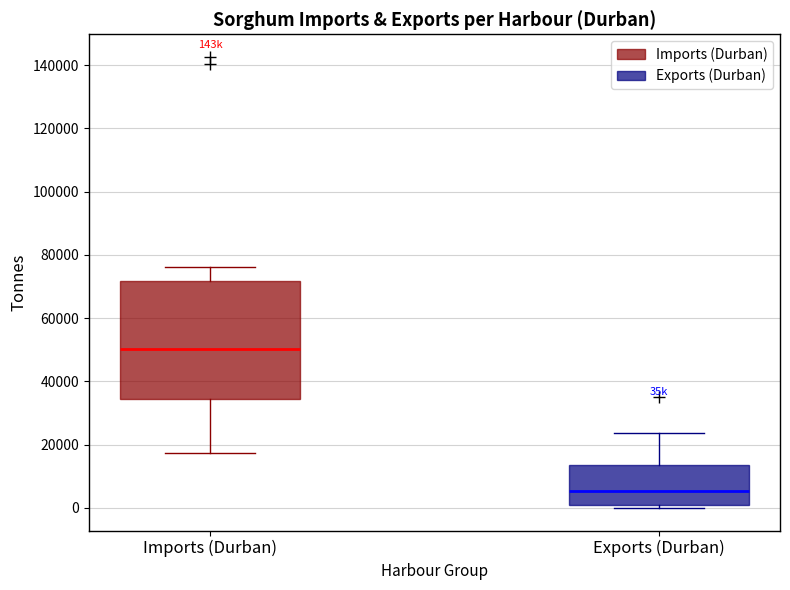

Reading left to right, read every box against the y-axis: the position of its median line, the range the box covers, and the ends of its whiskers. The values are not printed on the chart, so give them approximately, as read against the axis.

Imports (Durban): median 50000, box 34000 to 72000, whiskers 18000 to 76000
Exports (Durban): median 6000, box 0 to 14000, whiskers 0 (just below the box's lower edge) to 24000